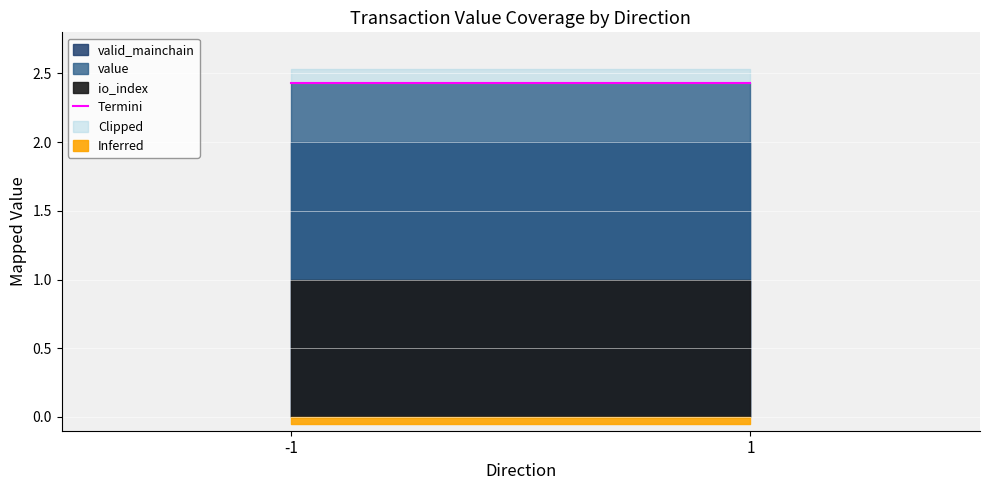

The value of valid_mainchain at 1 is 0.4. True or false?

False